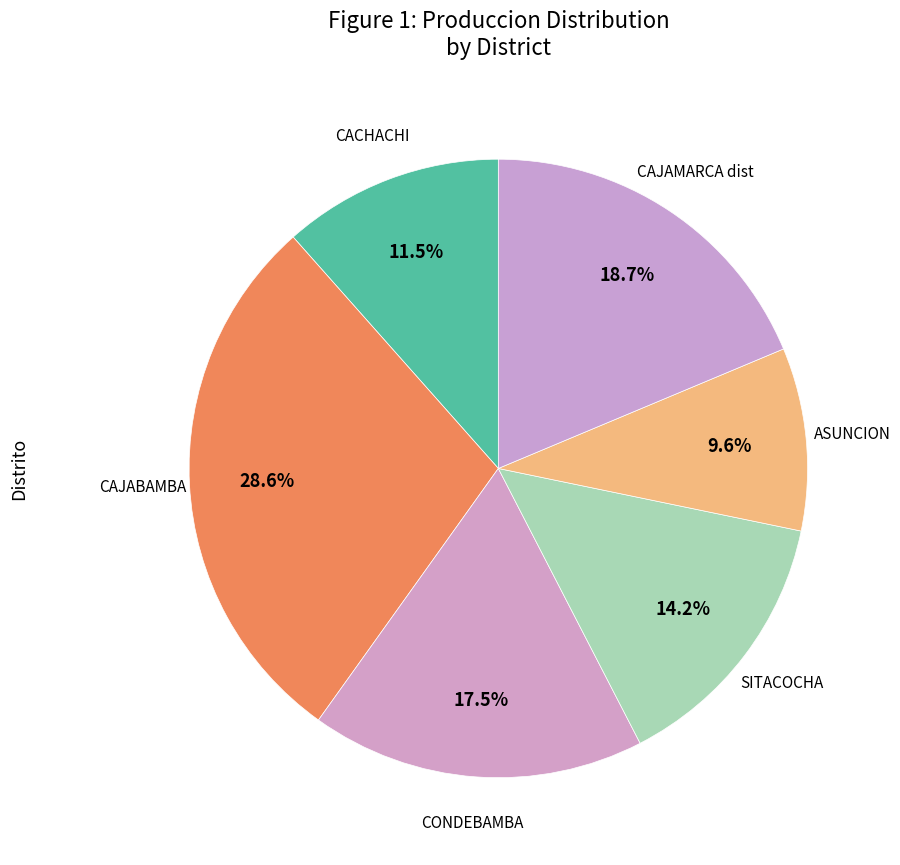

Is there any slice that represents more than half of the pie?

No